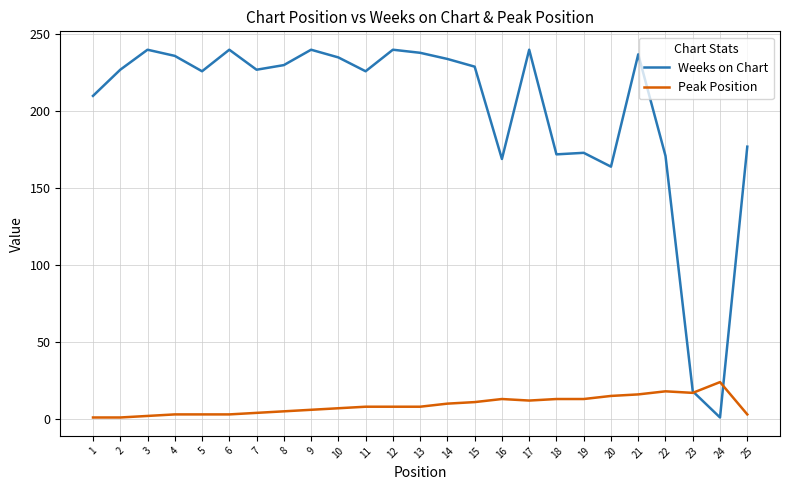

Which series has the widest spread of values?

Weeks on Chart